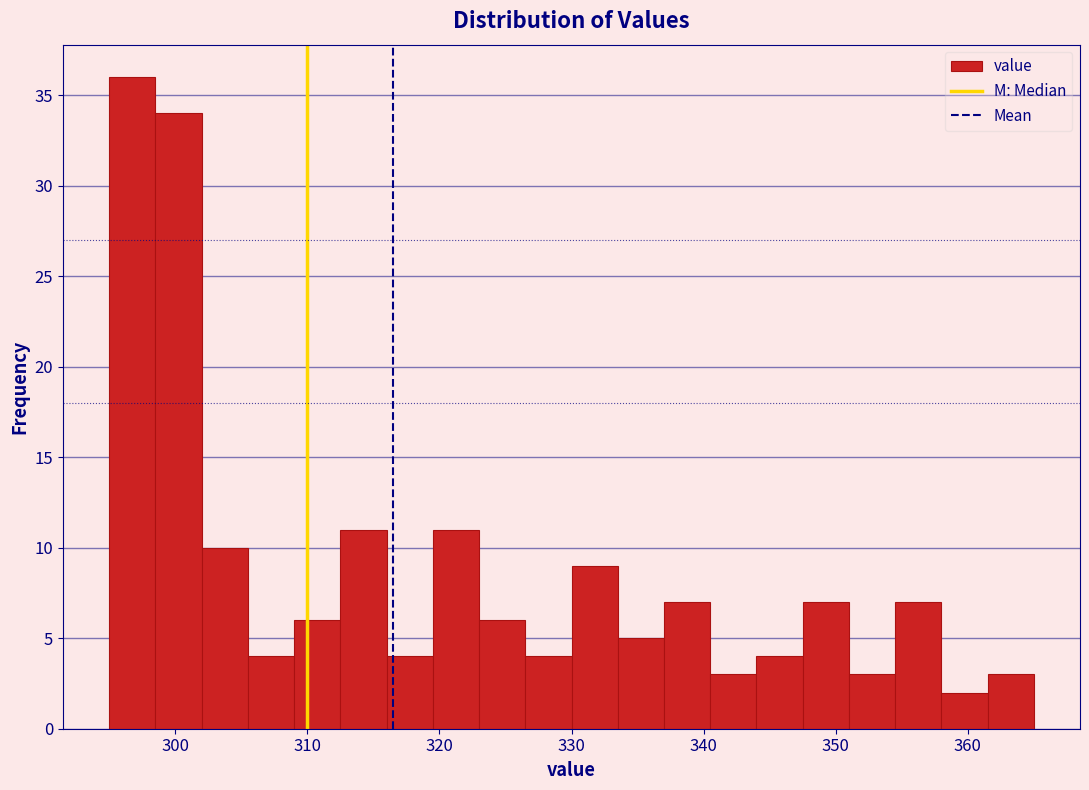

Read against the x-axis, roughly where is the centre of the tallest bar?

297